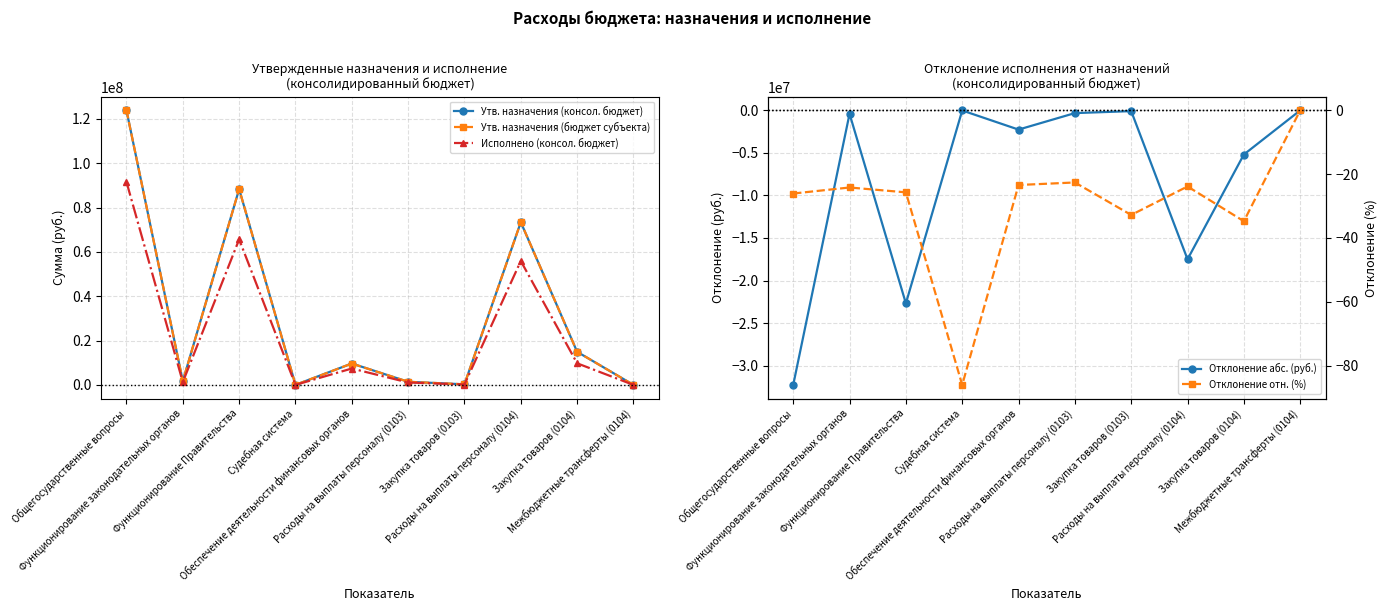

Reading left to right, what are all the values shown in this chart?

Утв. назначения (консол. бюджет): 123824080.0	1661000.0	88315260.0	10900.0	9649000.0	1404000.0	257000.0	73391200.0	14924060.0	0.0
Утв. назначения (бюджет субъекта): 123824080.0	1661000.0	88315260.0	10900.0	9649000.0	1404000.0	257000.0	73391200.0	14924060.0	0.0
Исполнено (консол. бюджет): 91553579.0	1259544.8	65628256.4	1520.0	7392465.8	1086786.1	172758.8	55889195.0	9739061.4	0.0
Отклонение абс. (руб.): -32270501.0	-401455.2	-22687003.6	-9380.0	-2256534.2	-317213.9	-84241.2	-17502005.0	-5184998.6	0.0
Отклонение отн. (%): -26.1	-24.2	-25.7	-86.1	-23.4	-22.6	-32.8	-23.8	-34.7	0.0